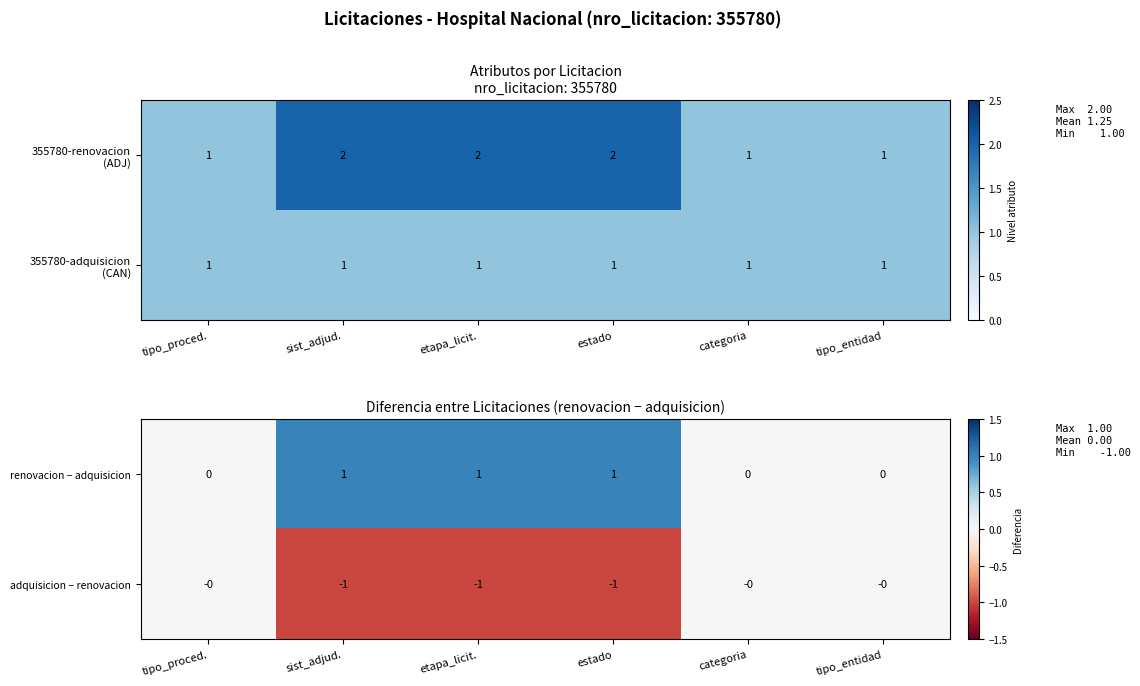

How many positive values does the renovacion − adquisicion series have?

3